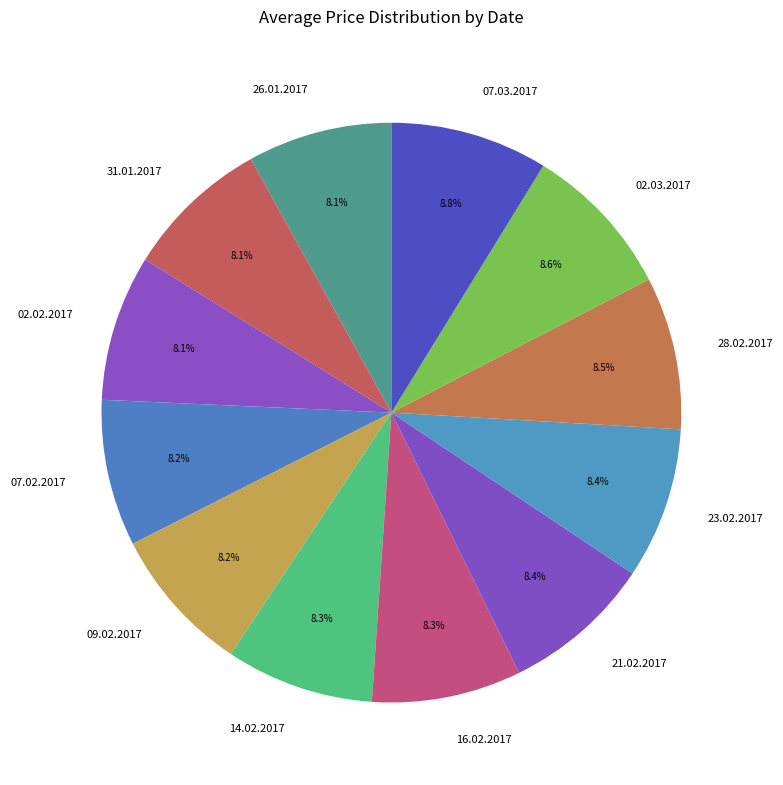

Does 21.02.2017 represent more than half of the total?

No